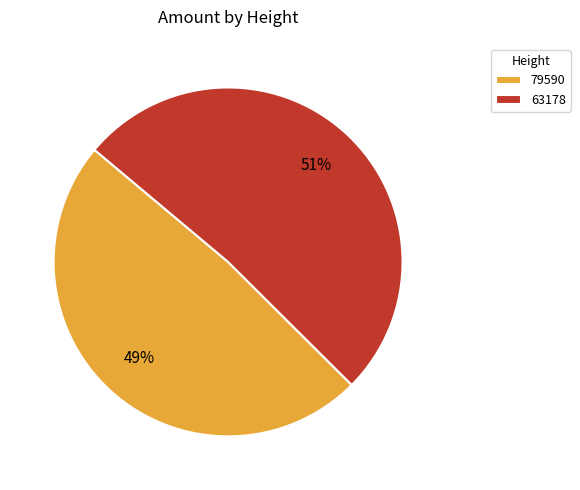

Which has a higher value, 79590 or 63178?

63178